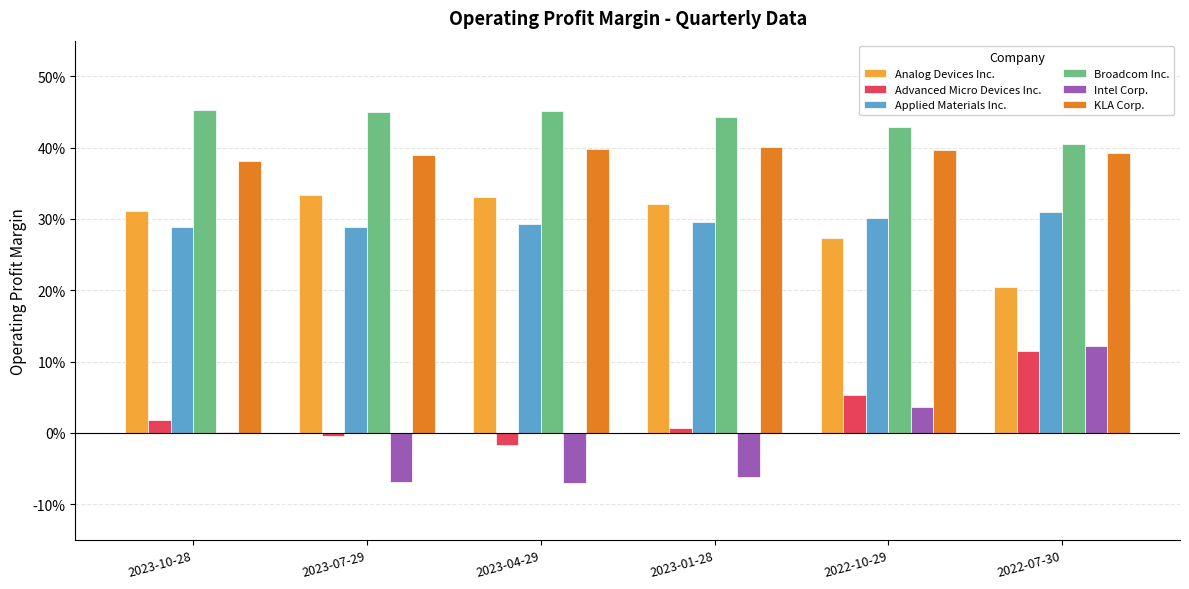

Reading left to right, list all the values displayed in this chart.

Analog Devices Inc.: 0.3	0.3	0.3	0.3	0.3	0.2
Advanced Micro Devices Inc.: 0.0	-0.0	-0.0	0.0	0.1	0.1
Applied Materials Inc.: 0.3	0.3	0.3	0.3	0.3	0.3
Broadcom Inc.: 0.5	0.5	0.5	0.4	0.4	0.4
Intel Corp.: 0.0	-0.1	-0.1	-0.1	0.0	0.1
KLA Corp.: 0.4	0.4	0.4	0.4	0.4	0.4